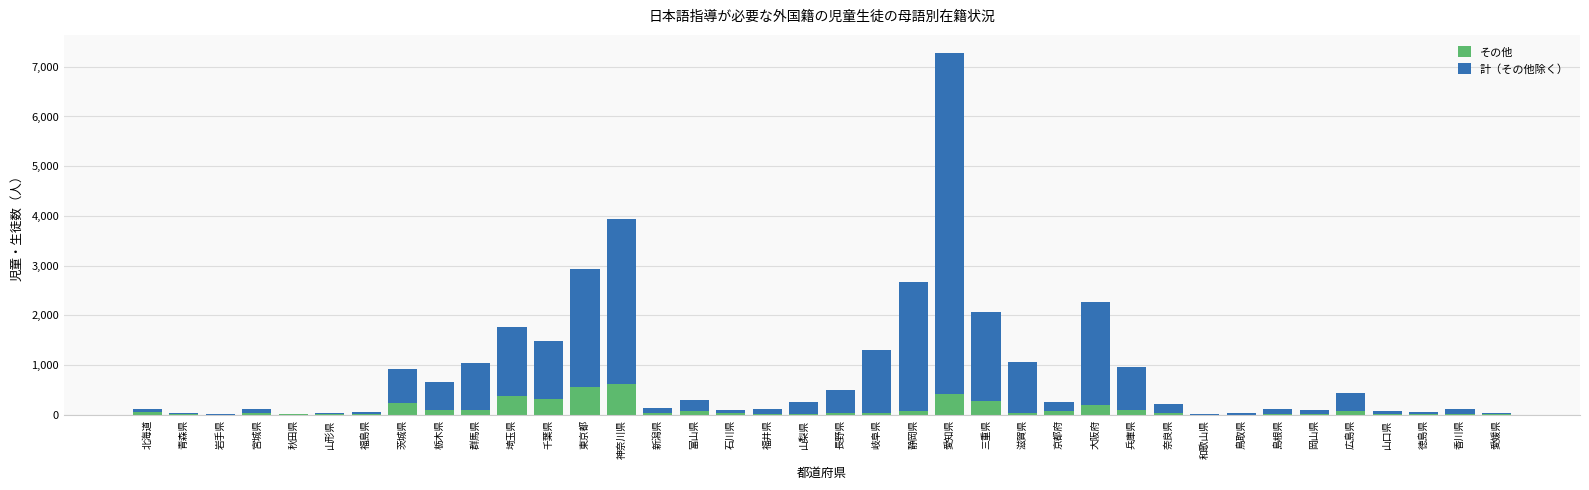

Are the bars horizontal?

No